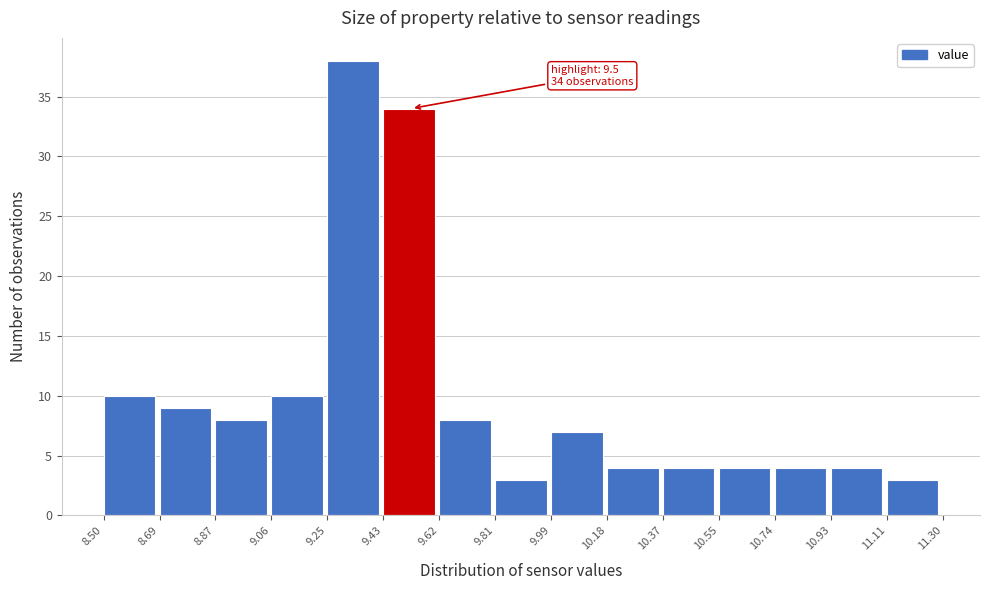

Over which range of the x-axis is the bar tallest?

9.25 to 9.43